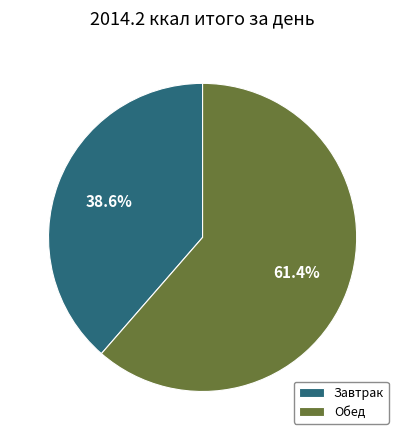

To the nearest percent, what percentage of the pie is Завтрак?

39%